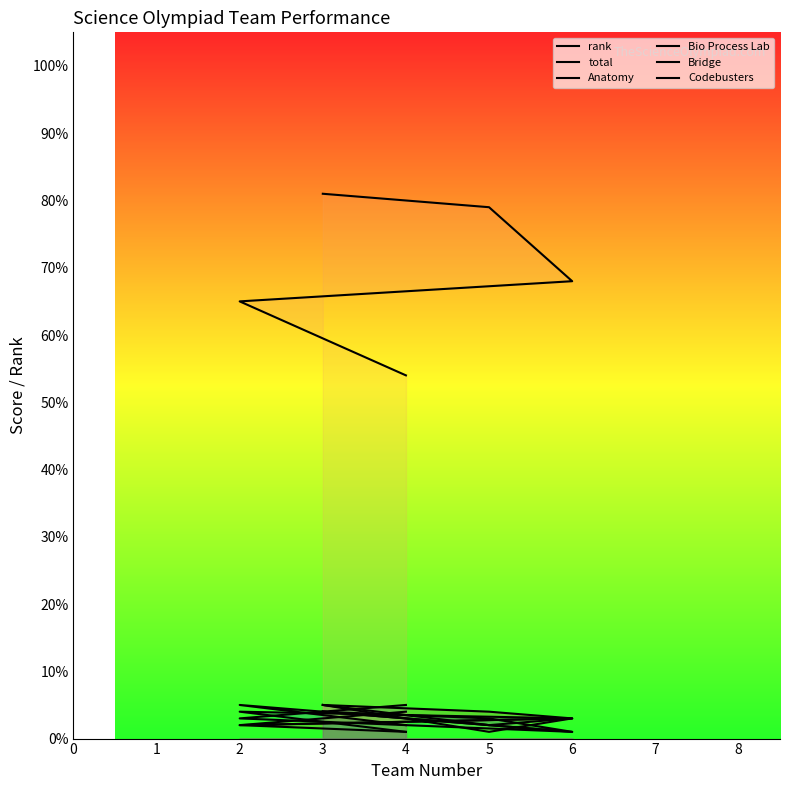

At which category does Bridge reach its first local peak?

6